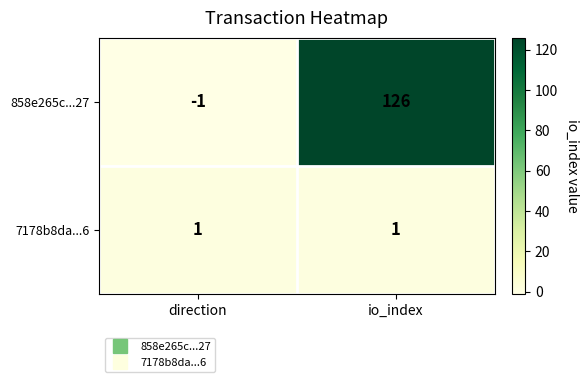

True or false: 7178b8da...6 has a value of 1 at io_index.

True